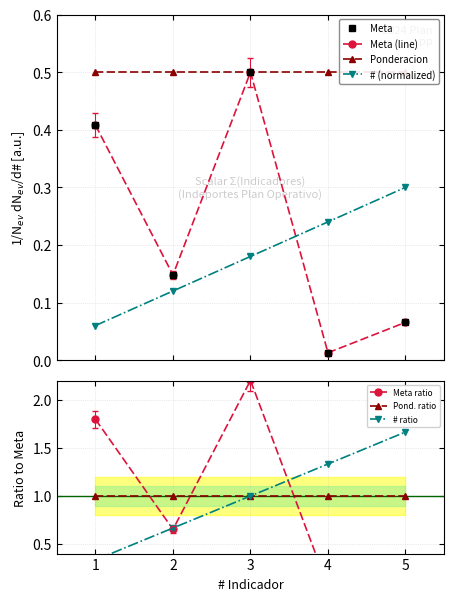

Which series changed the most between 3 and 4?

Meta